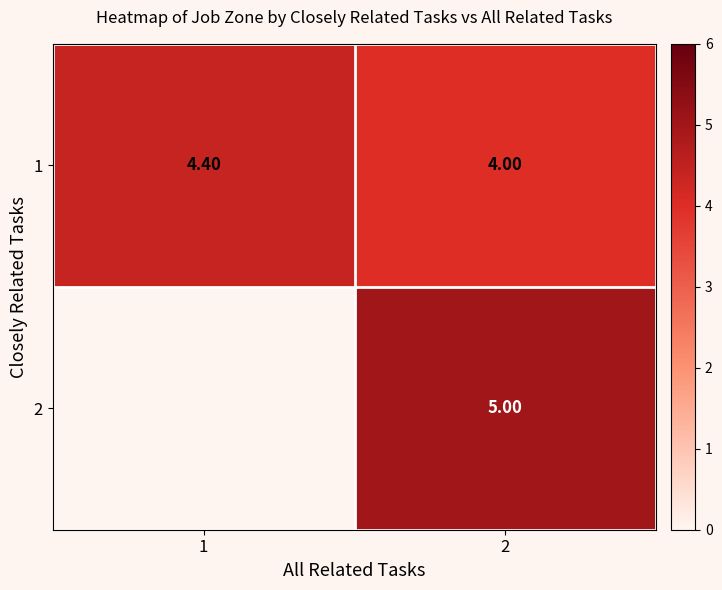

At 2, list the series in order from largest to smallest.

2, 1